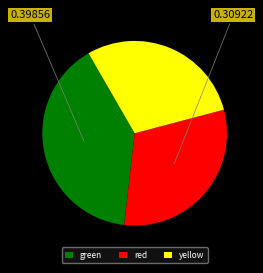

What is the smallest slice in the pie chart?

yellow